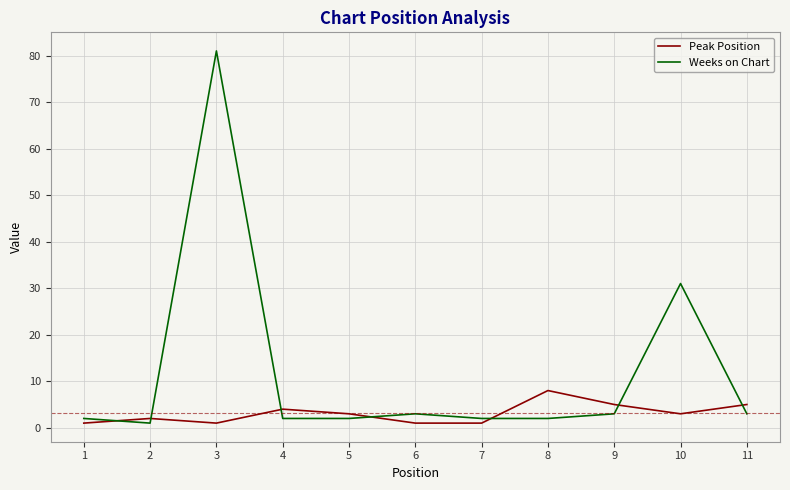

Where do Weeks on Chart and Peak Position first cross each other?

1 and 2